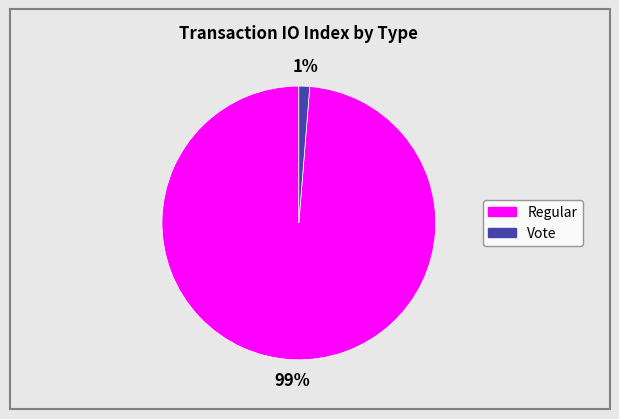

Between Vote and Regular, which is larger?

Regular